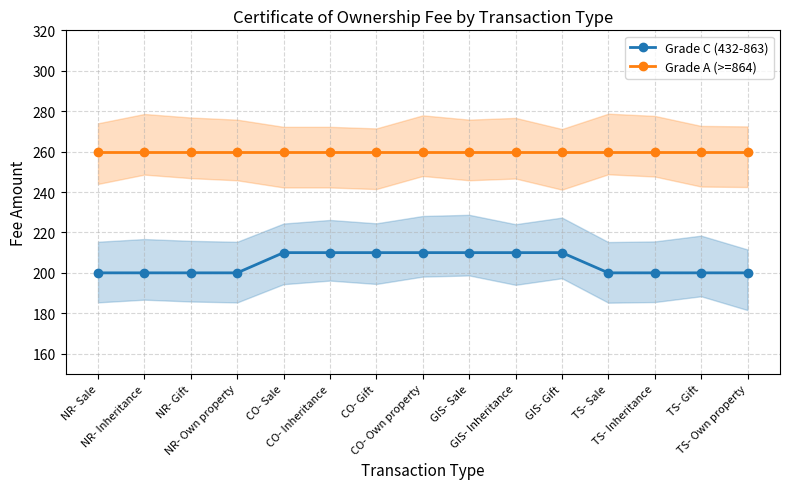

Rank the series by their maximum value, from highest to lowest.

Grade A (>=864), Grade C (432-863)